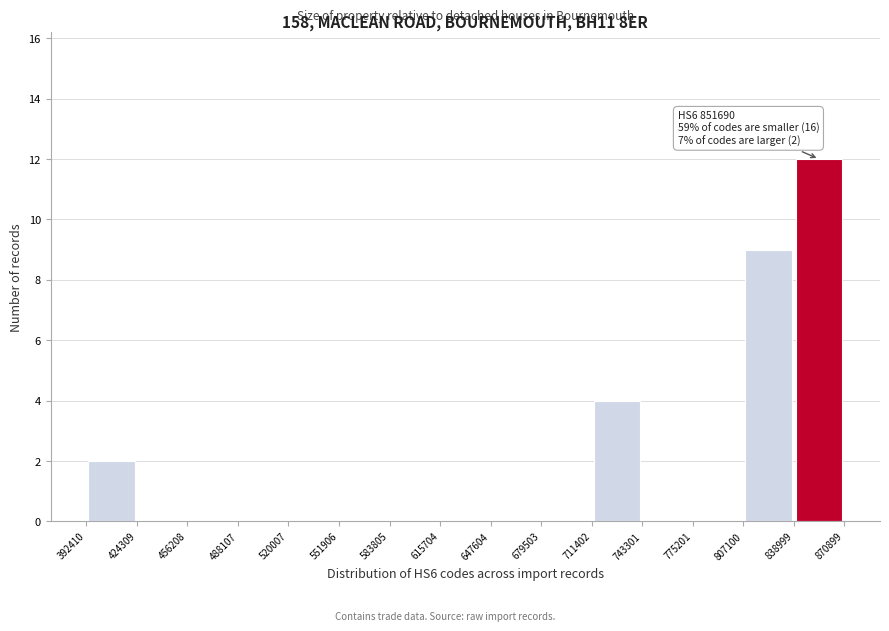

Over which range of the x-axis is the bar tallest?

838999 to 870899